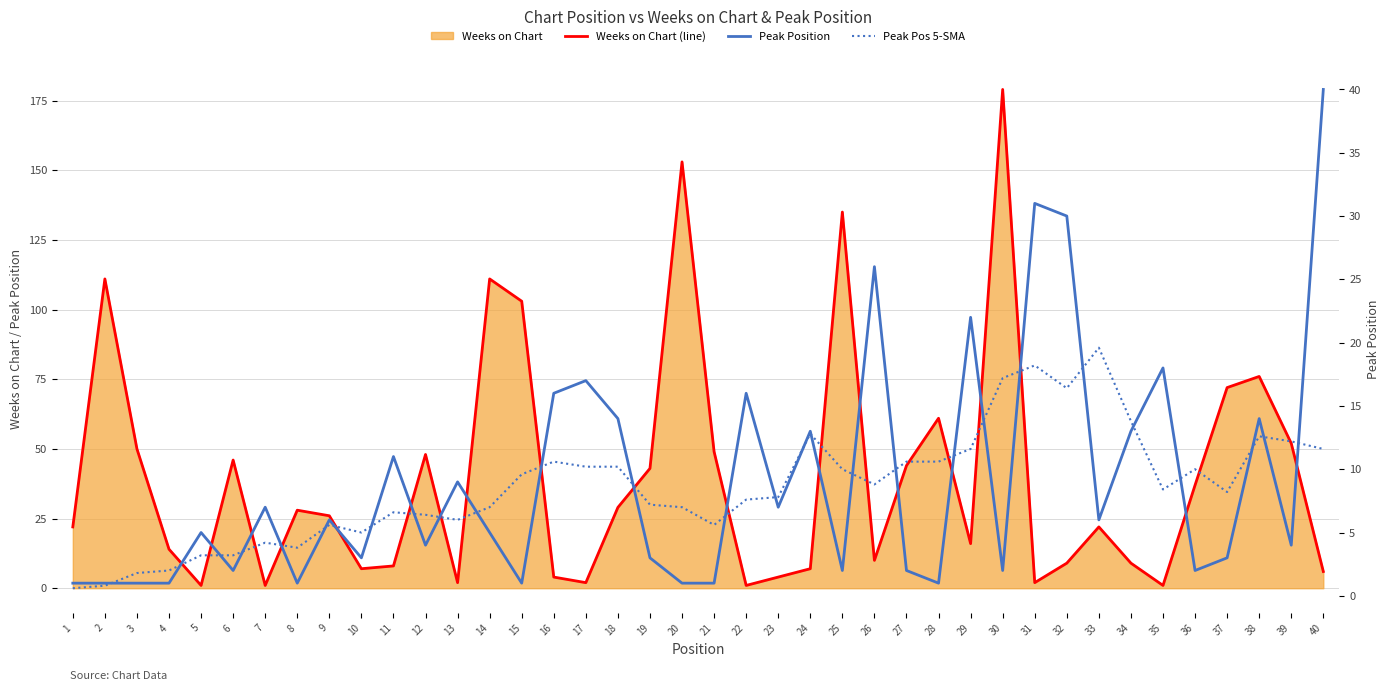

Which series ends up on top after the final intersection of Weeks on Chart (line) and Peak Pos 5-SMA?

Peak Pos 5-SMA